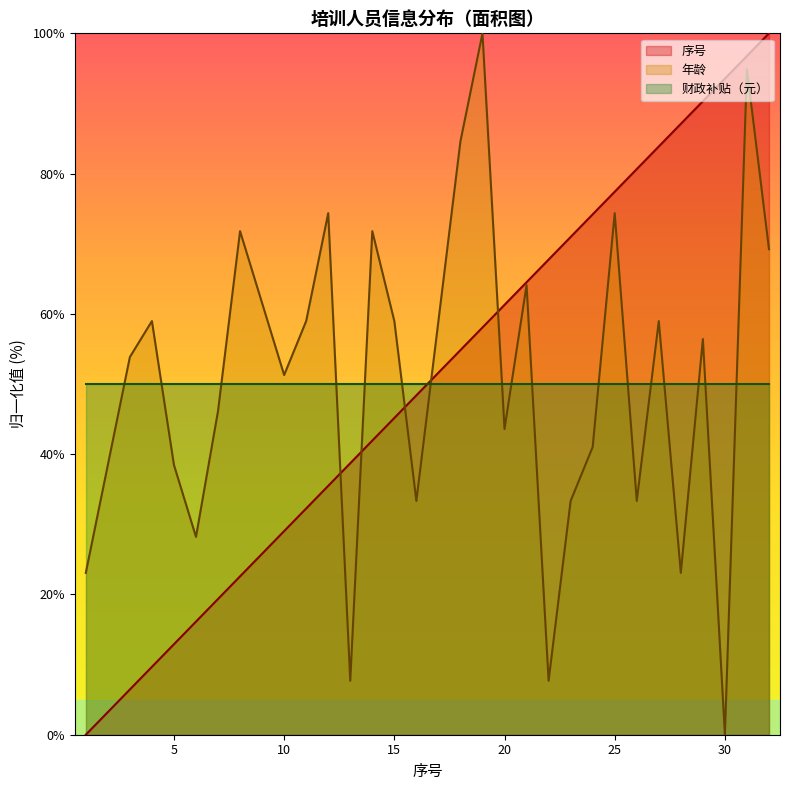

At which category is the sum across all series the highest?

31